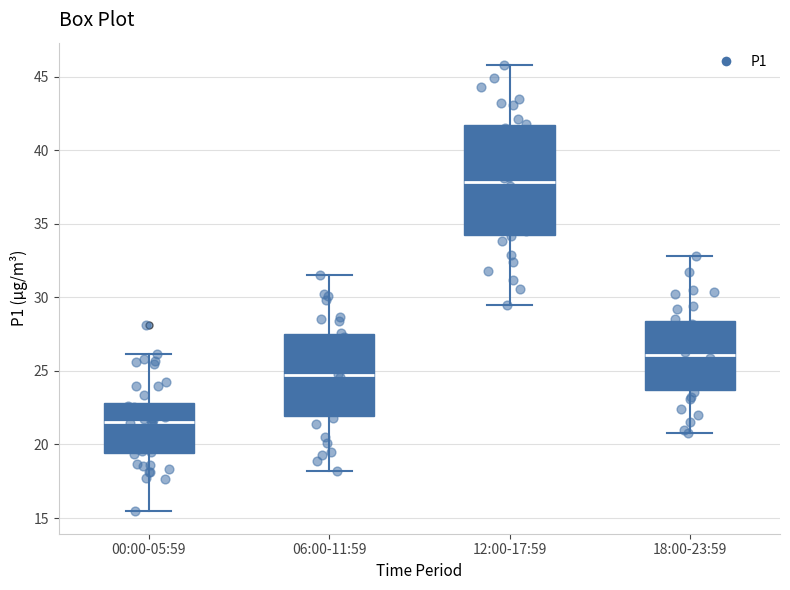

Where does the lower whisker of the box for 06:00-11:59 end on the y-axis? The values are not printed on the chart, so give them approximately, as read against the axis.

18.0